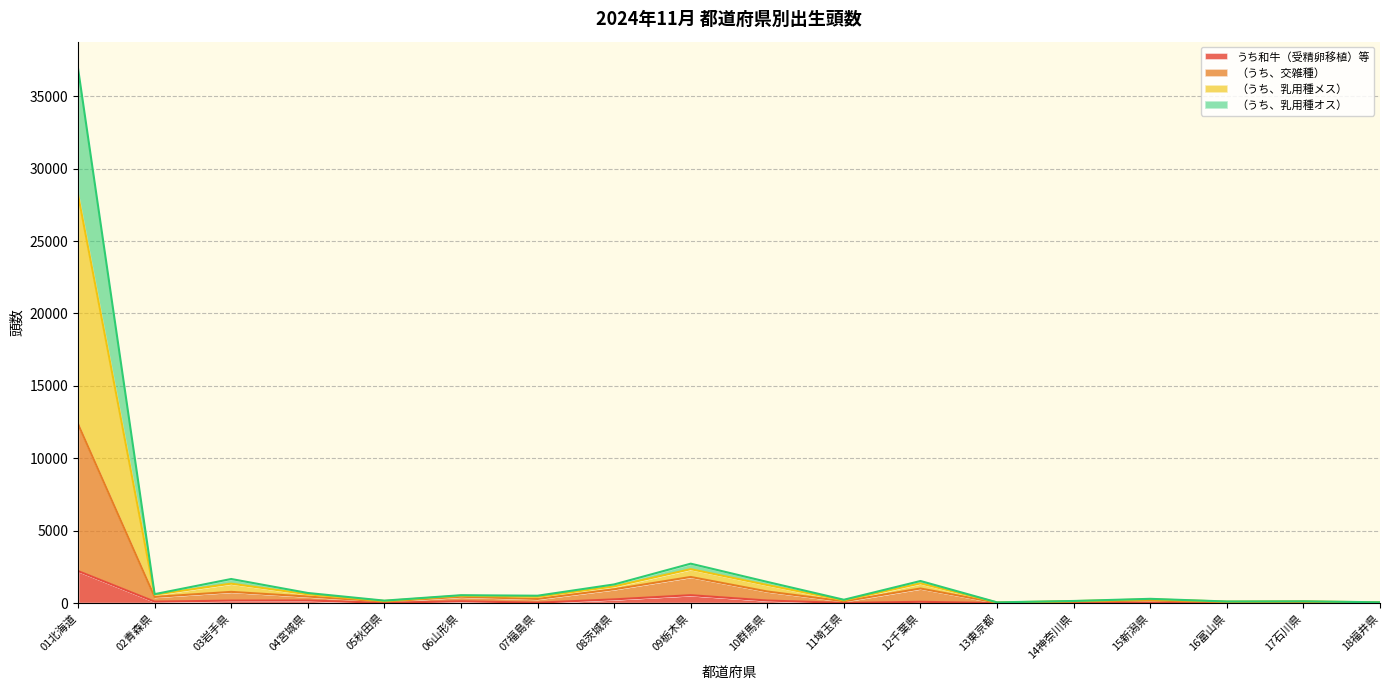

Where does the （うち、乳用種オス） series first go above 509?

01北海道